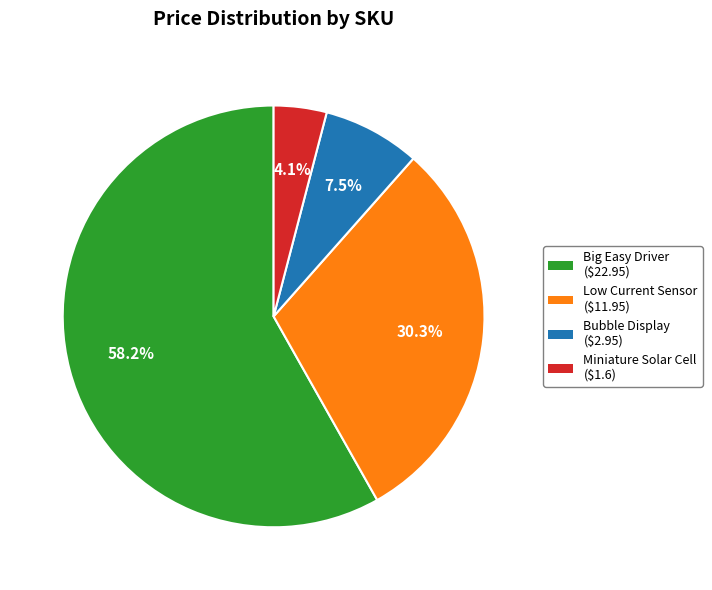

Is there any slice that represents more than half of the pie?

Yes